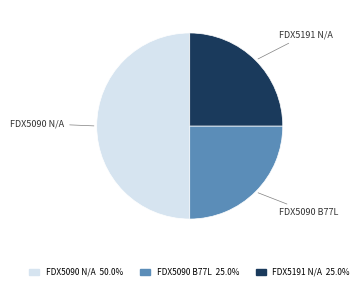

Which slice is the largest?

FDX5090 N/A